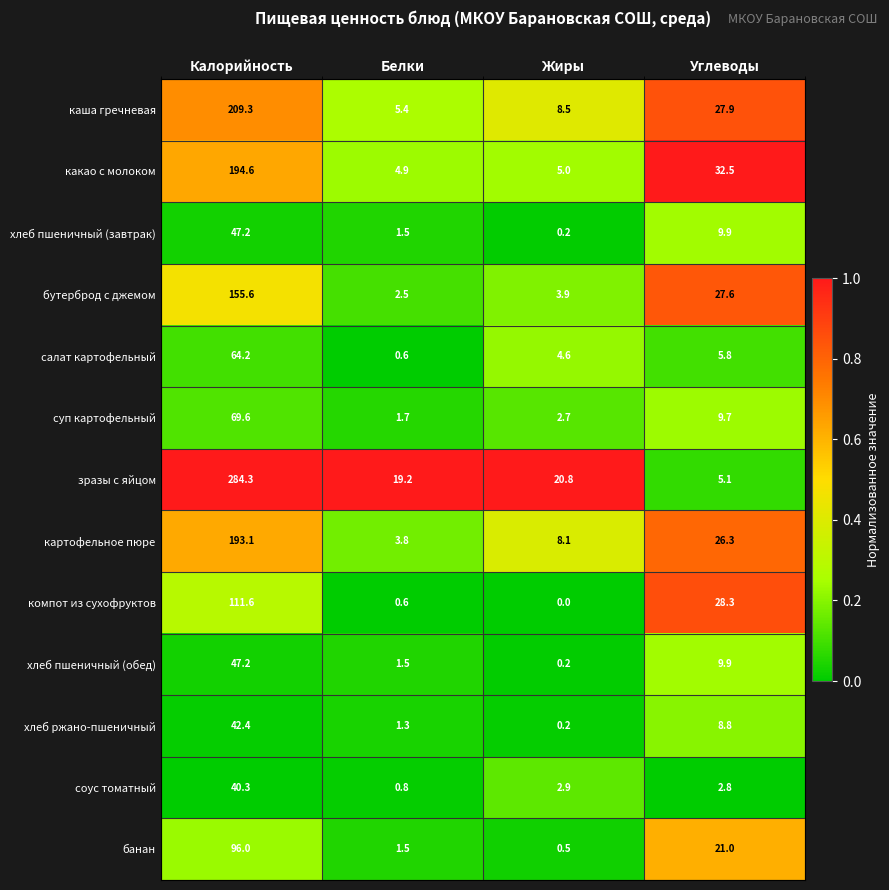

What is the difference between the second highest and second lowest values in the каша гречневая series?

19.4